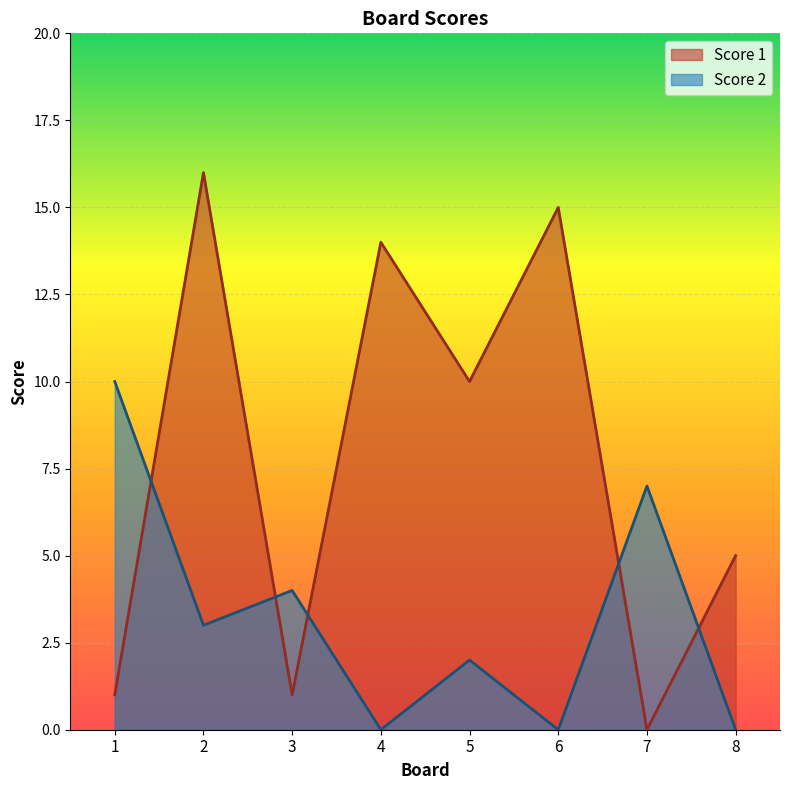

What are all the series names shown in the legend?

Score 1, Score 2